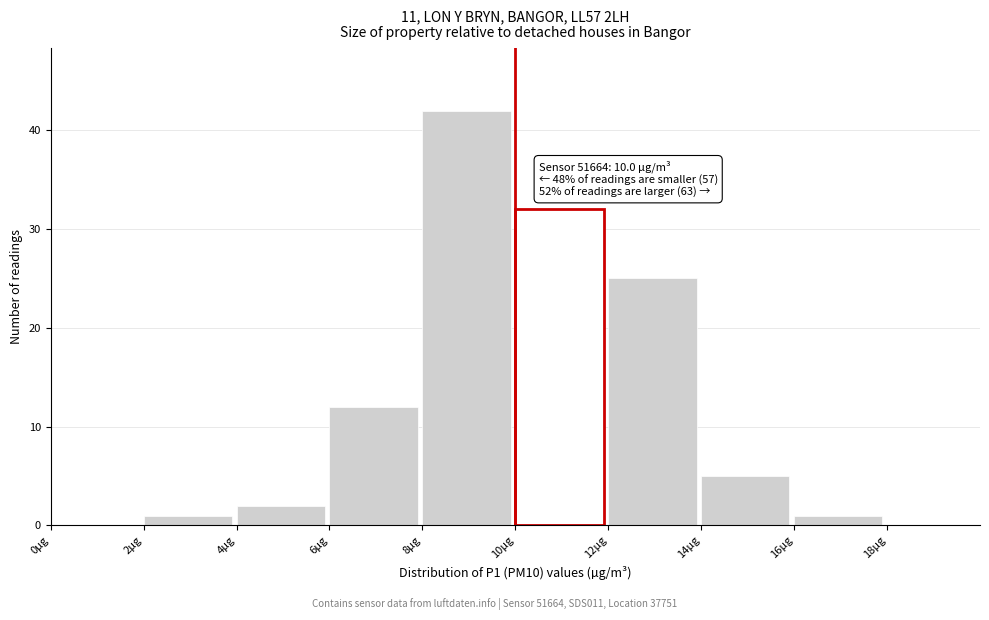

Which range on the x-axis has the tallest bar?

8 to 10